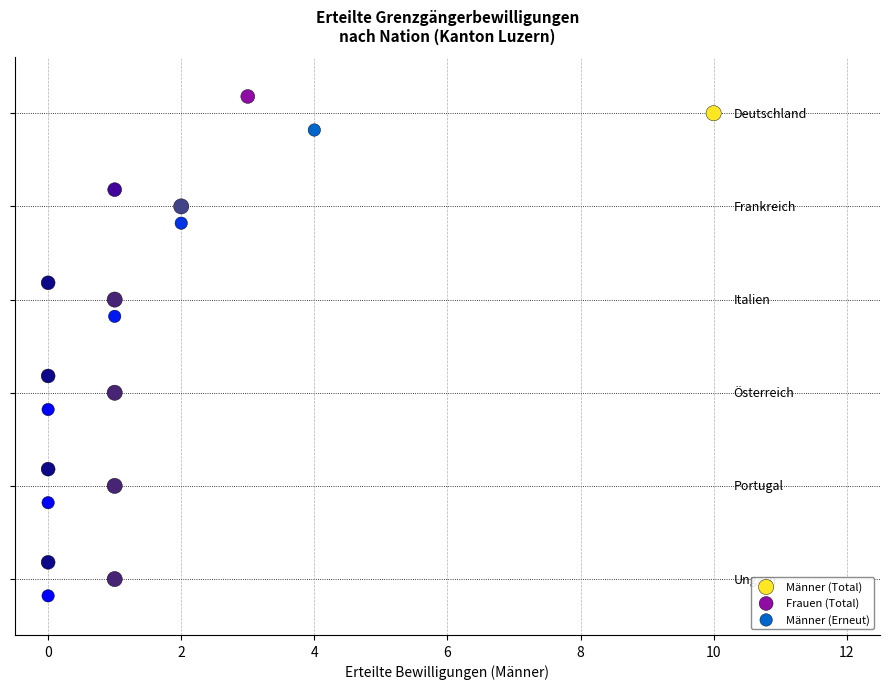

Which series reaches the maximum Y coordinate?

Frauen (Total)